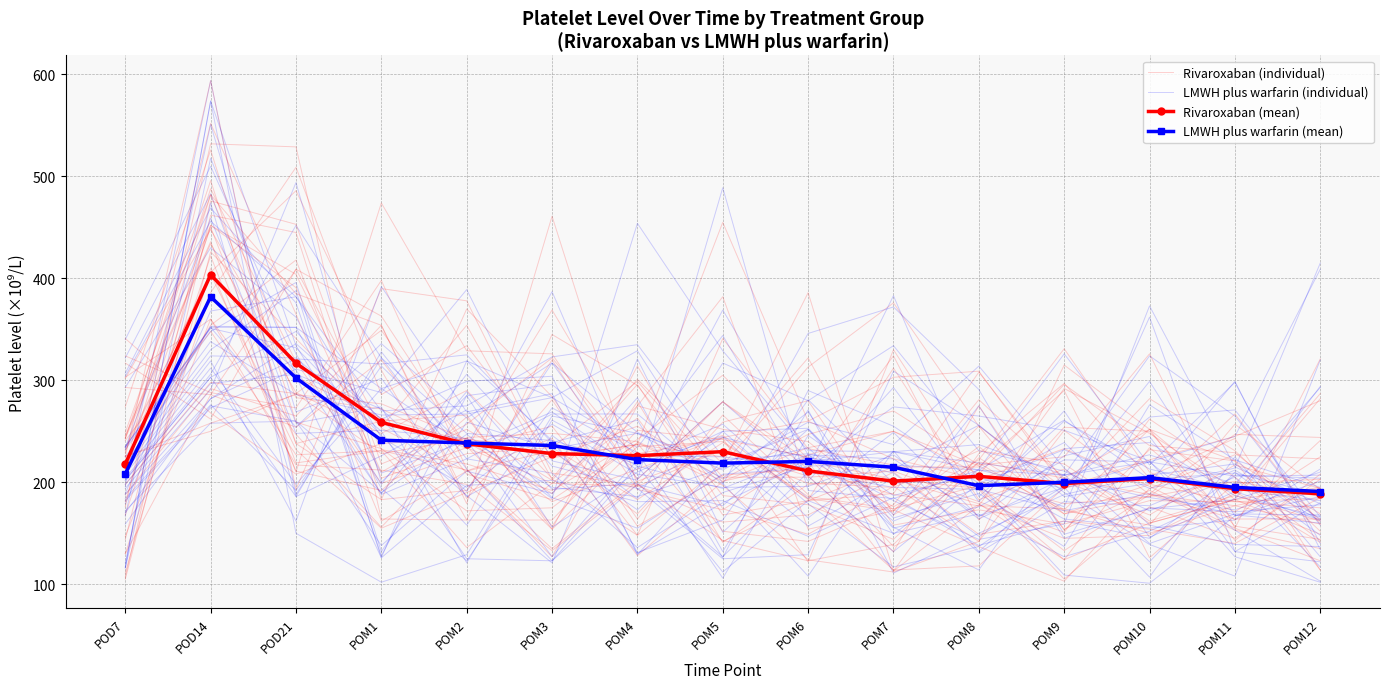

What is the label of the 11th point from the right?

POM2